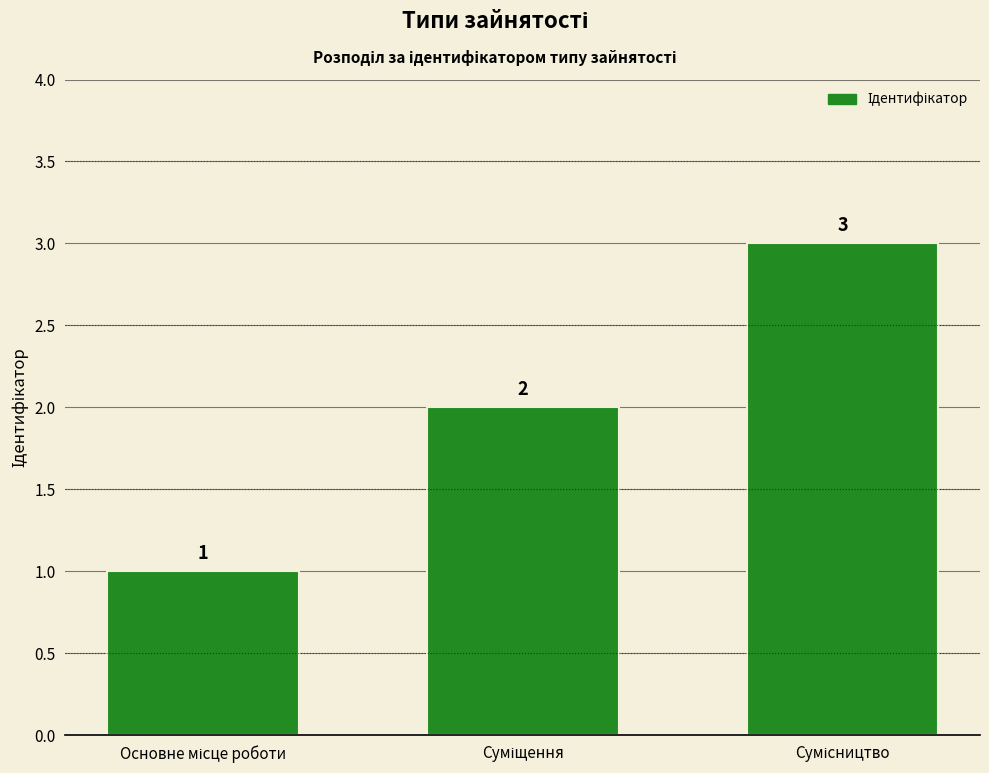

What is the greatest value displayed?

3